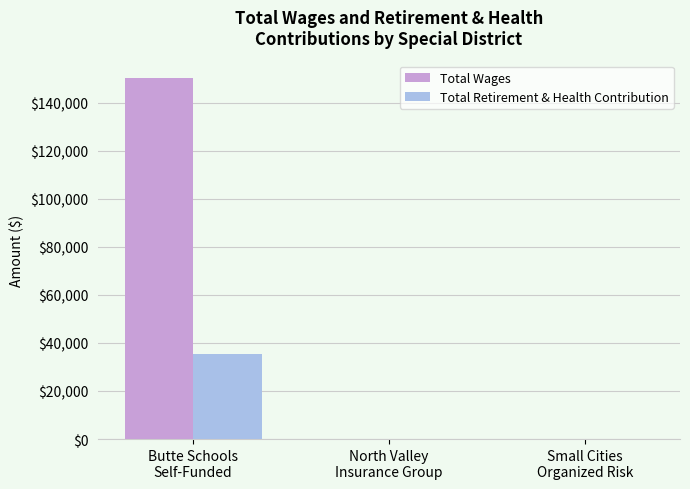

The value of Total Wages at North Valley
Insurance Group is -71648. True or false?

False